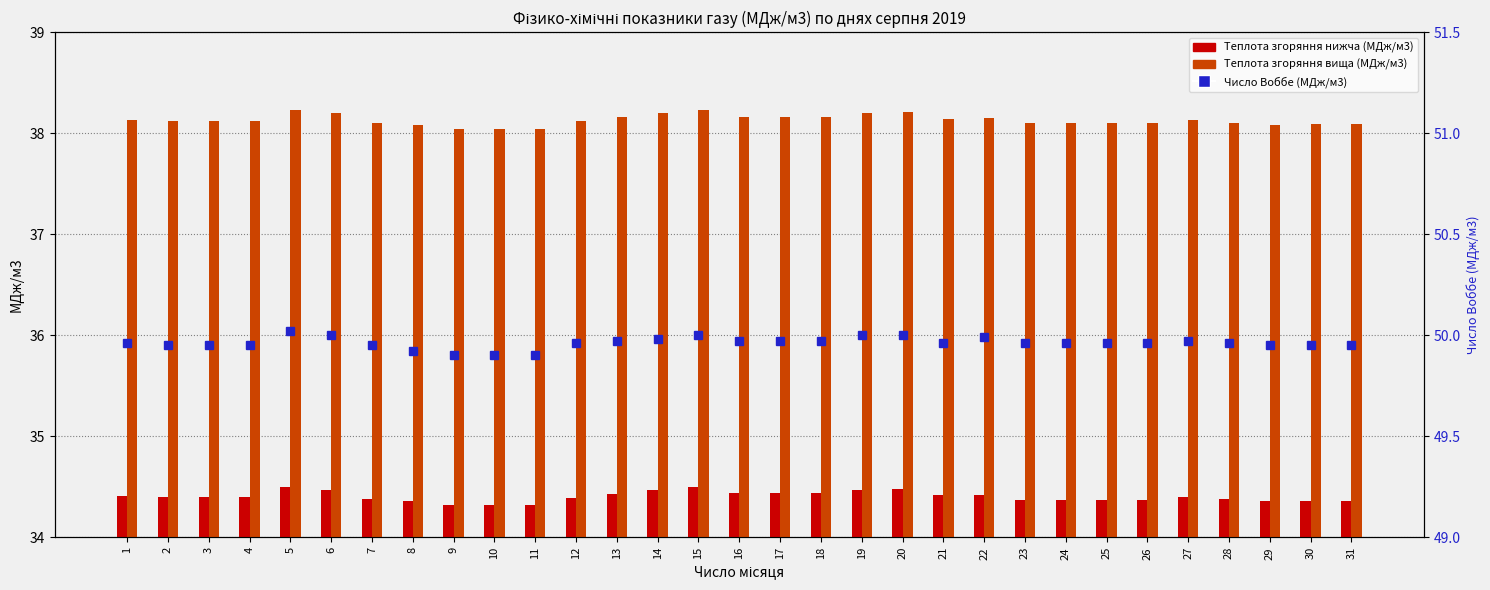

What is the maximum value shown in the chart?

50.0